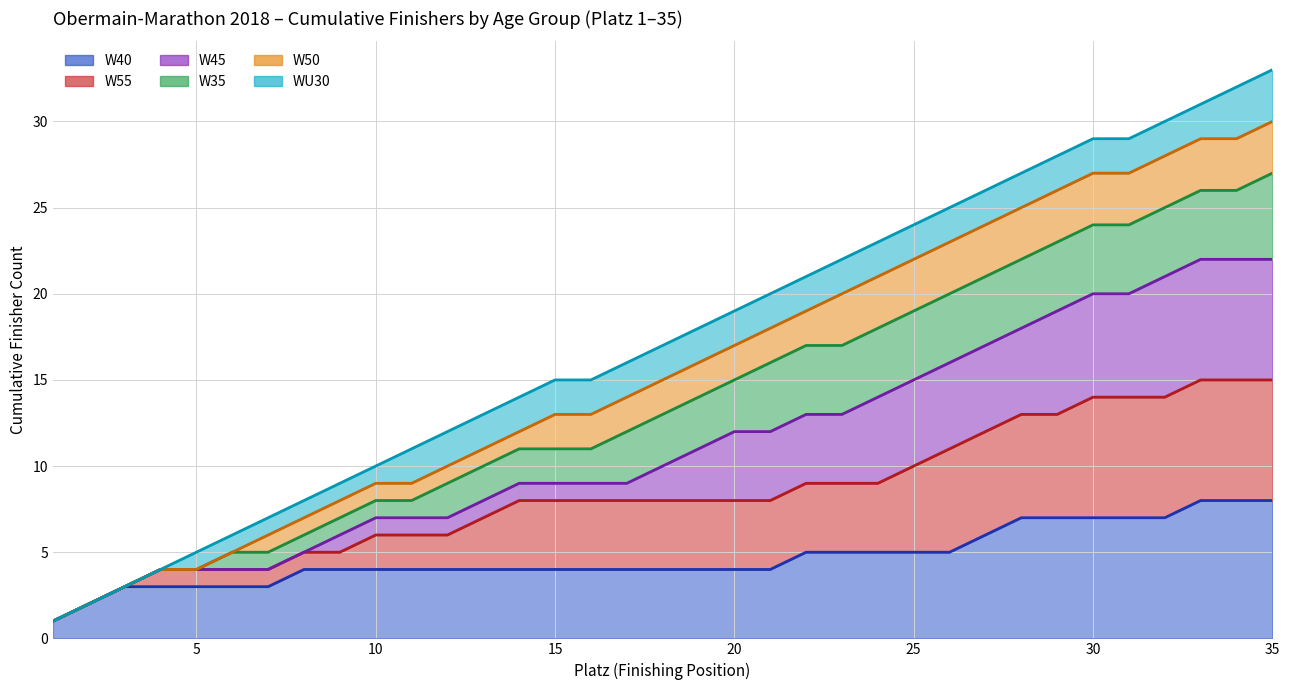

True or false: W35 and W40 cross at least once.

False